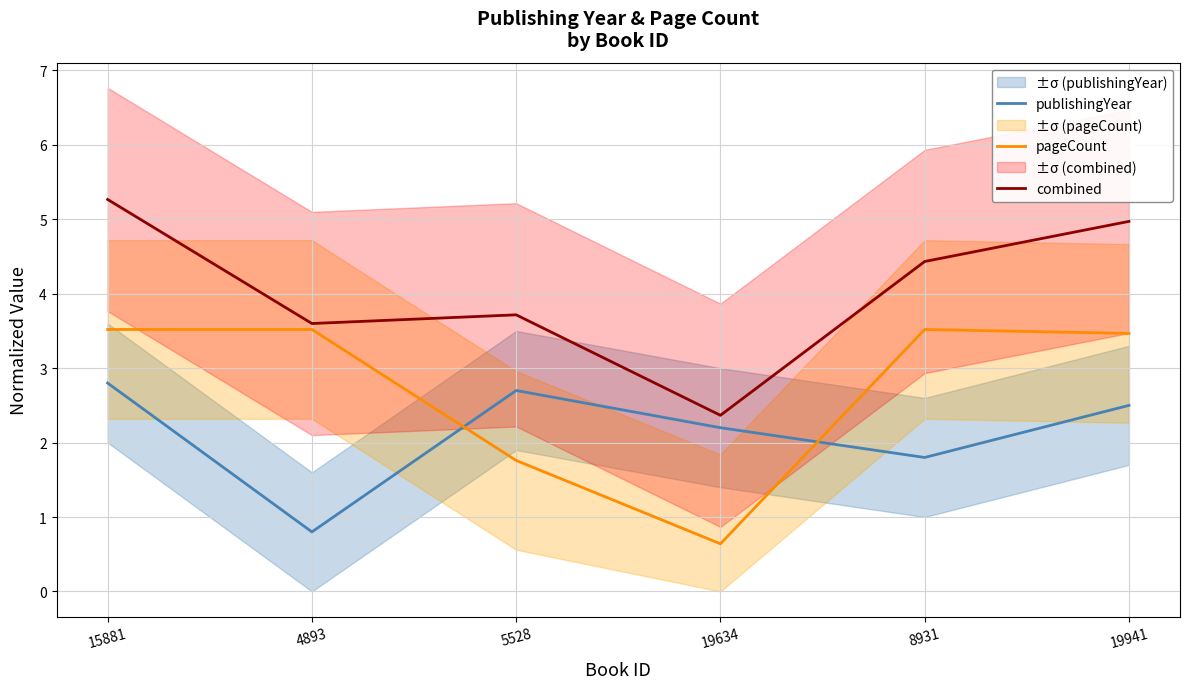

The publishingYear series shows 1.8 at 8931. True or false?

True